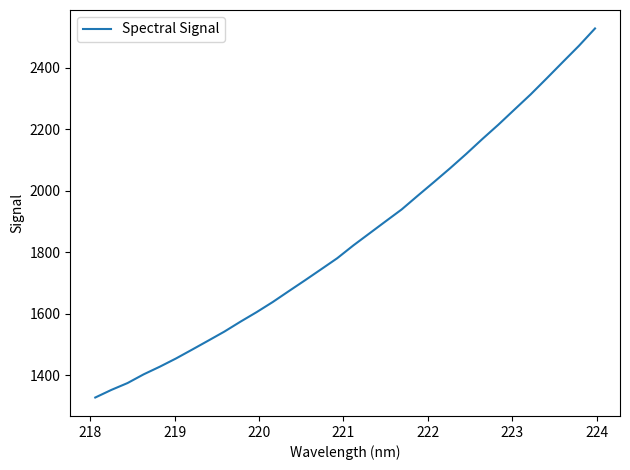

What is the difference between the maximum and minimum values?

1199.3